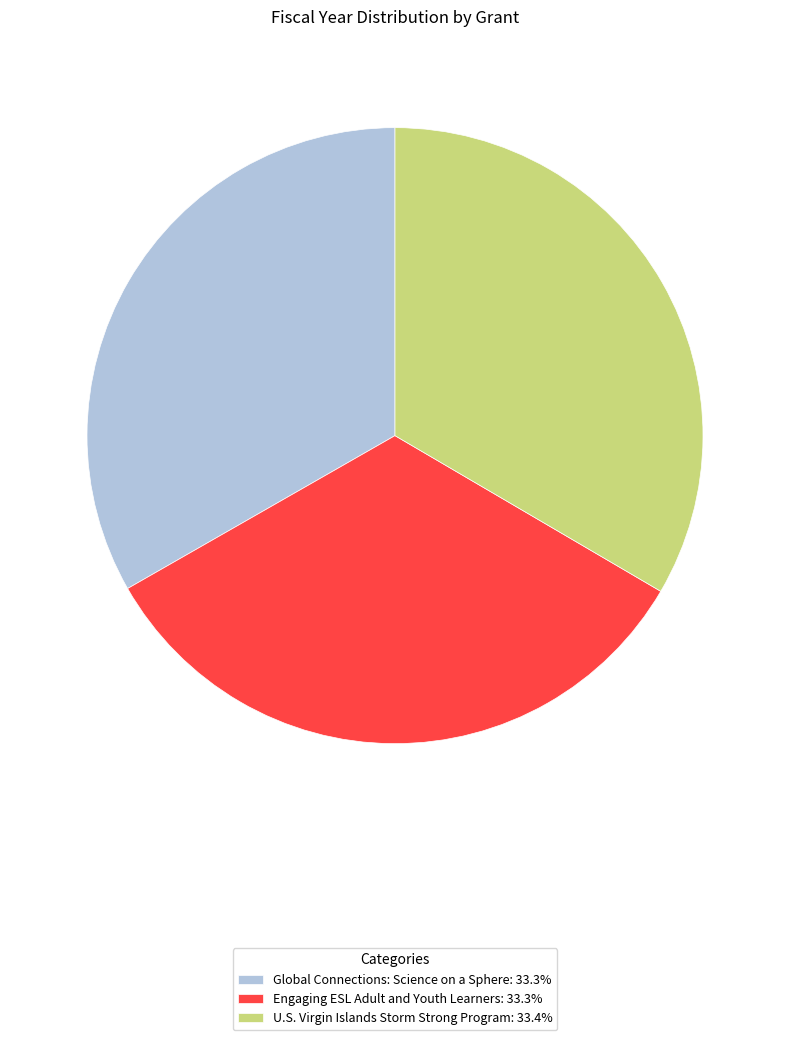

What is the ratio of the value at Engaging ESL Adult and Youth Learners: 33.3% to the value at U.S. Virgin Islands Storm Strong Program: 33.4%?

1.0